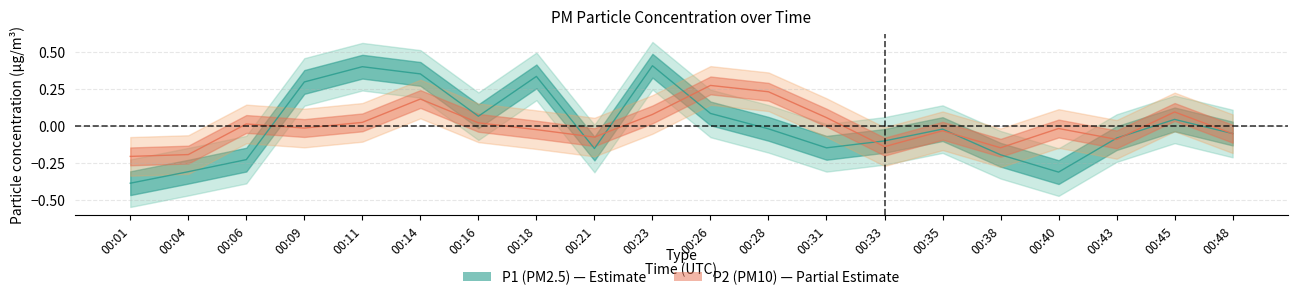

Which has a higher value, 00:11 or 00:38?

00:11